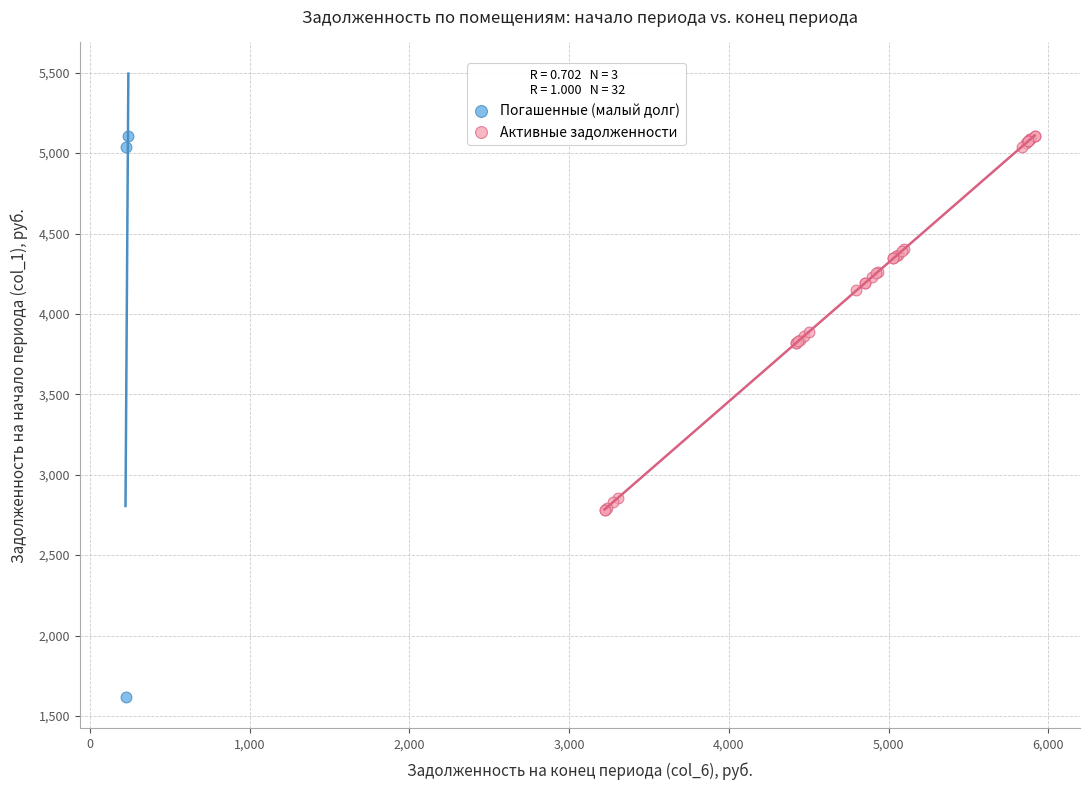

Which series has the widest spread of Y values?

Погашенные (малый долг)